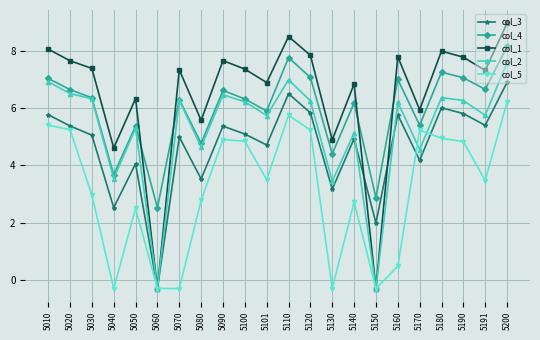

What is the value of the col_4 point at the 10th from the left?

6.3